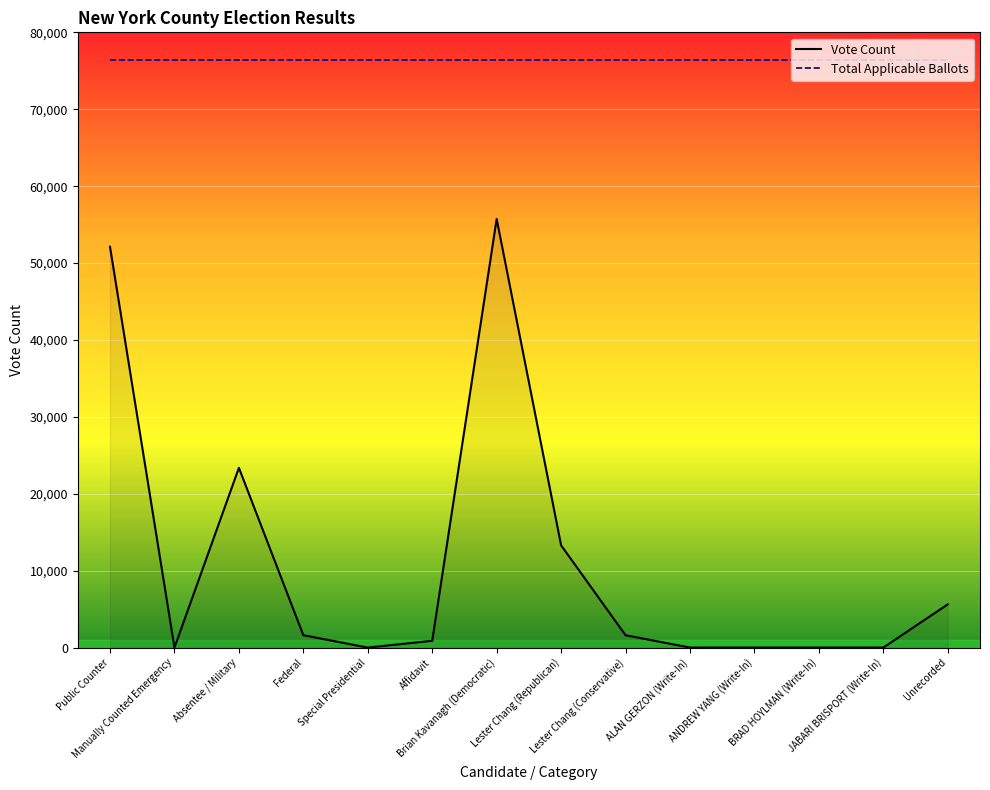

How many lines are shown in the chart?

2